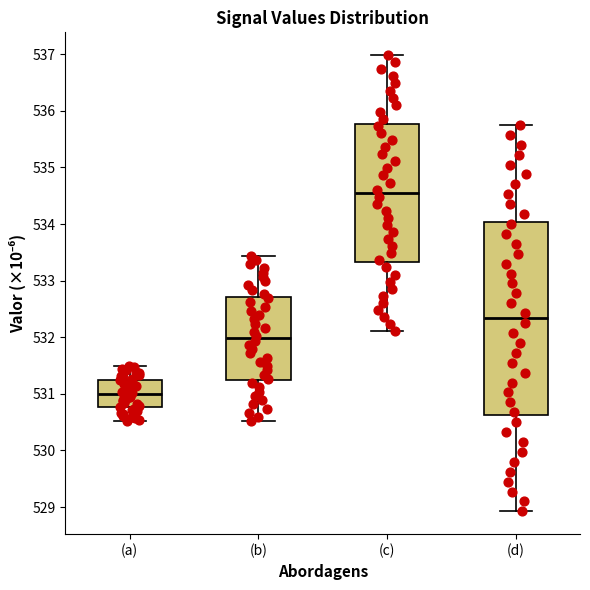

Reading left to right, transcribe this box plot: for each box, give where its median line is, the range the box spans, and where its two whiskers end, as read against the y-axis. The values are not printed on the chart, so give them approximately, as read against the axis.

(a): median 531.0, box 530.8 to 531.2, whiskers 530.5 to 531.5
(b): median 532.0, box 531.2 to 532.7, whiskers 530.5 to 533.4
(c): median 534.5, box 533.3 to 535.8, whiskers 532.1 to 537.0
(d): median 532.3, box 530.6 to 534.0, whiskers 528.9 to 535.7